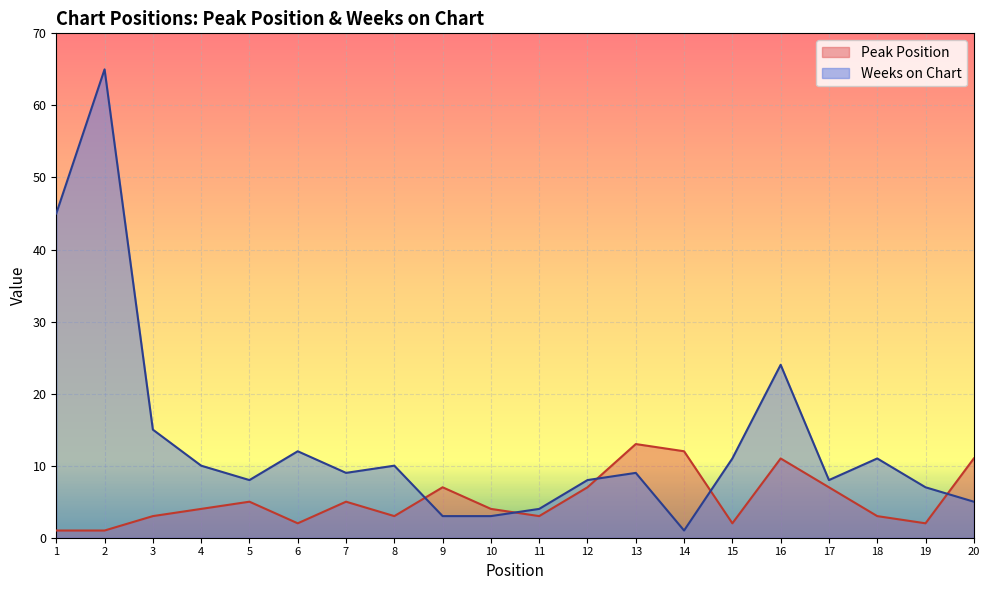

What is the maximum value shown in the chart?

65